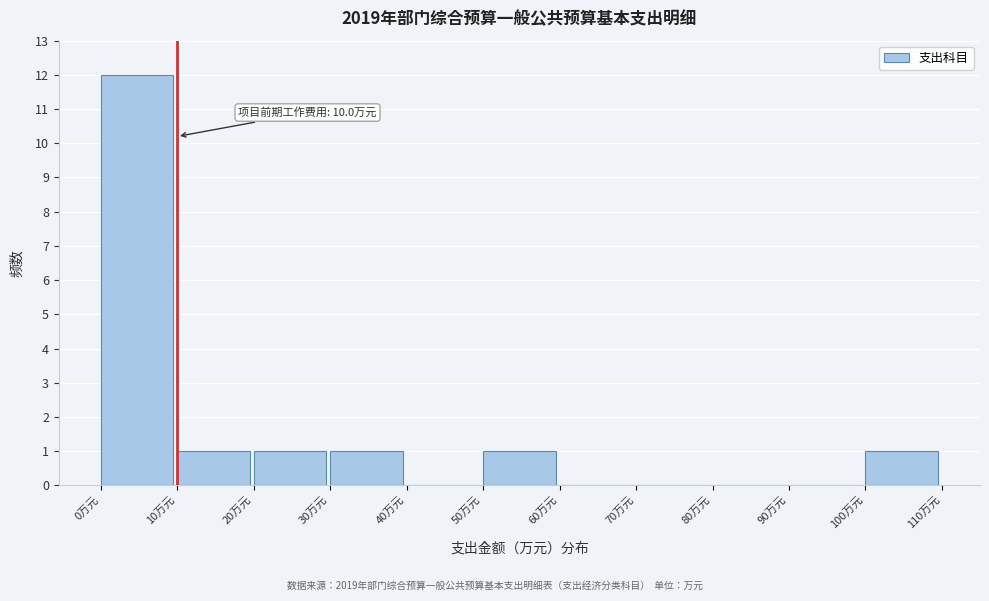

Over which range of the x-axis is the bar tallest?

0 to 10